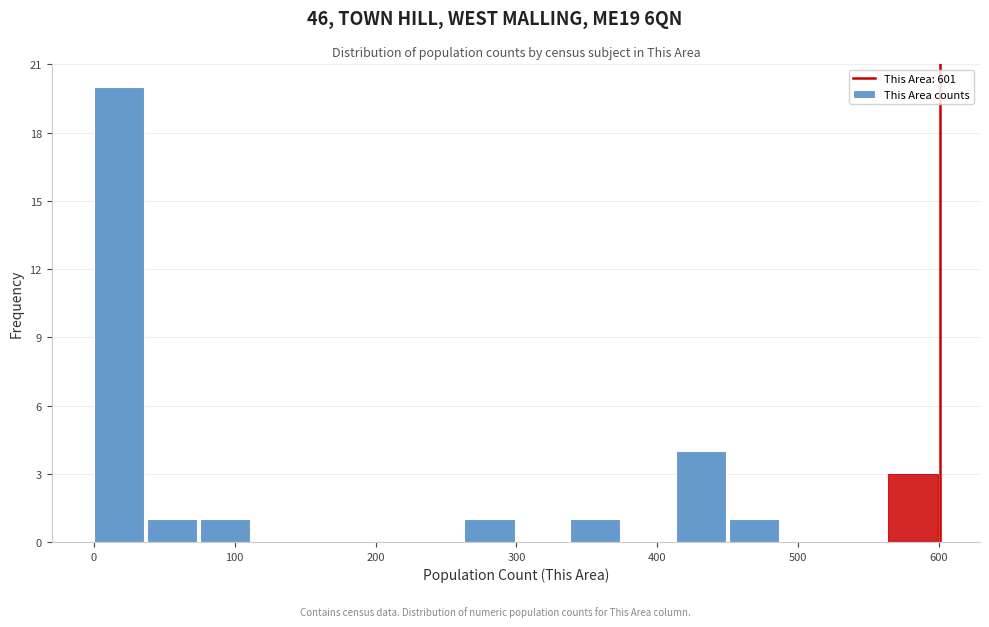

Around what value on the x-axis is the tallest bar? Give the approximate position of its centre, as read against the axis.

20